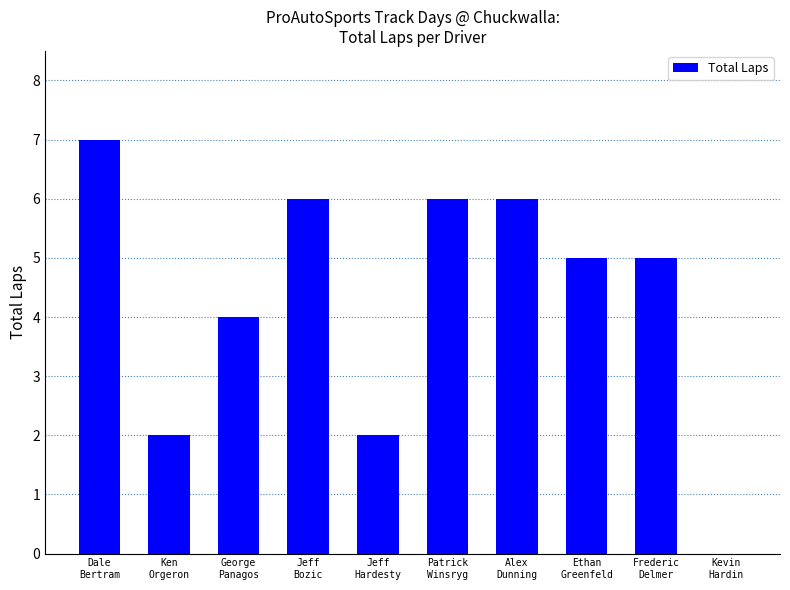

What is the greatest value displayed?

7